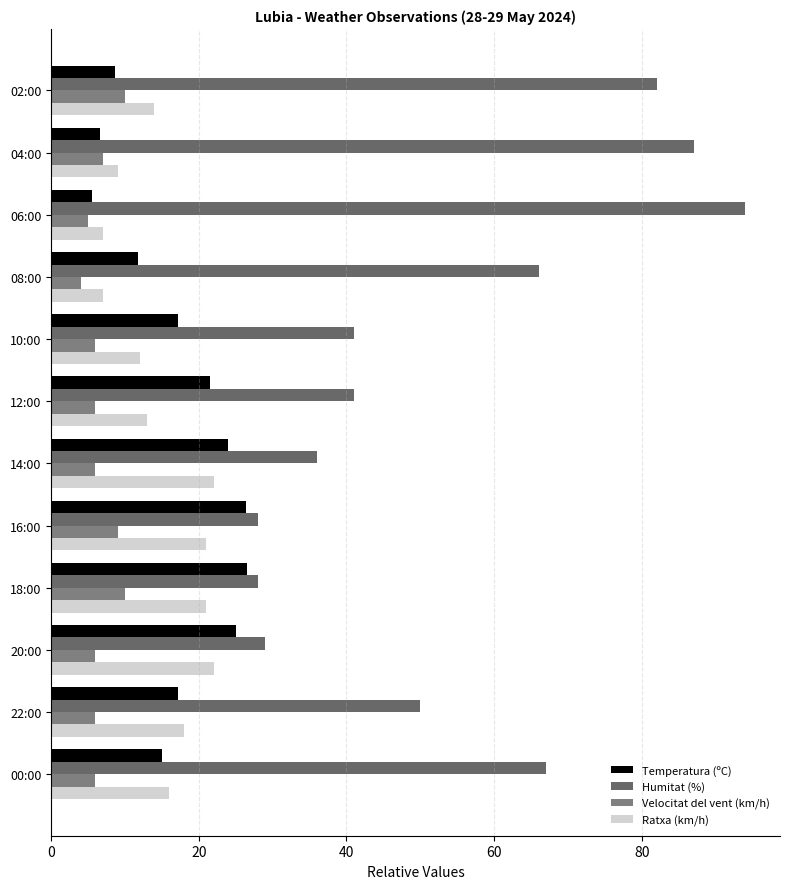

How many data points in Ratxa (km/h) are less than 16?

6